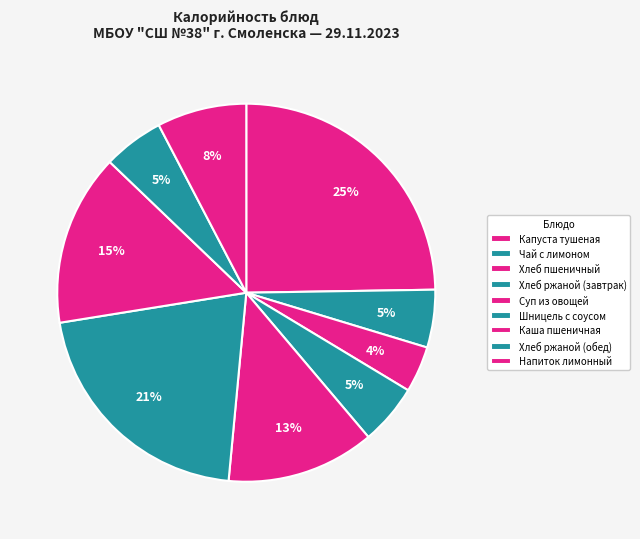

Count the number of slices in the pie.

9